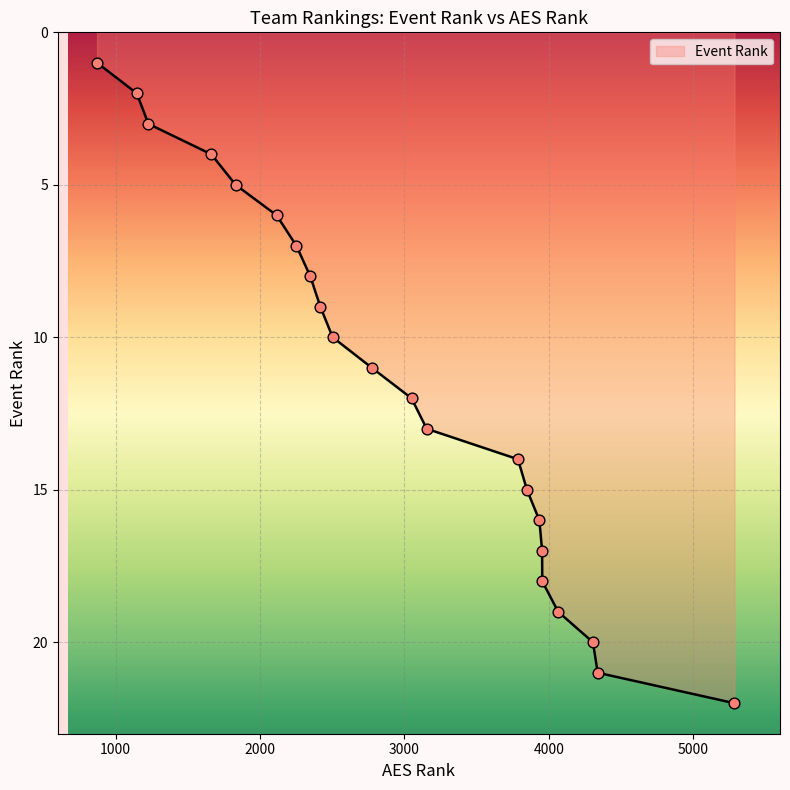

What is the difference between the maximum and minimum values?

21